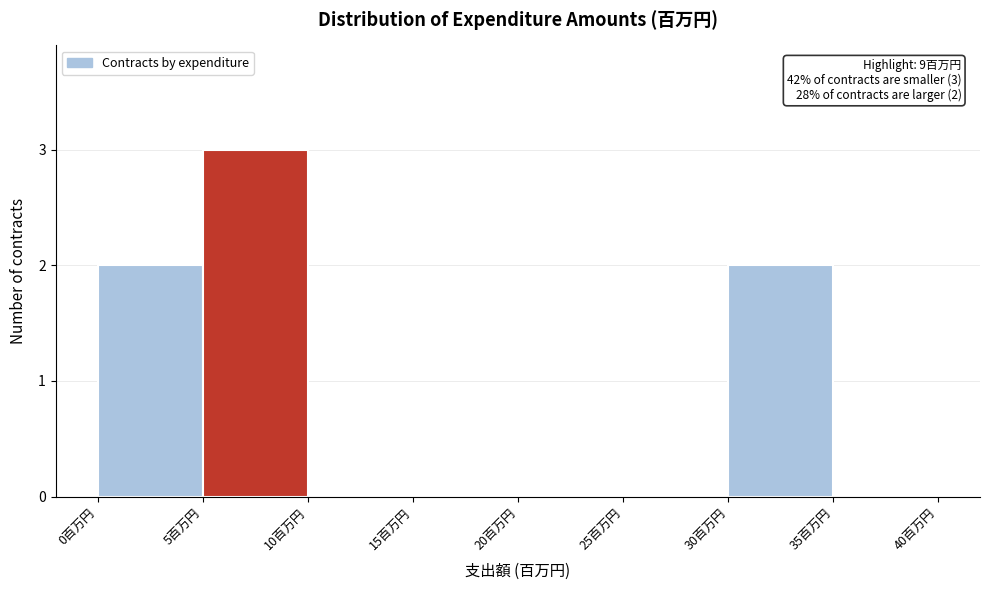

Over which range of the x-axis is the bar tallest?

5 to 10